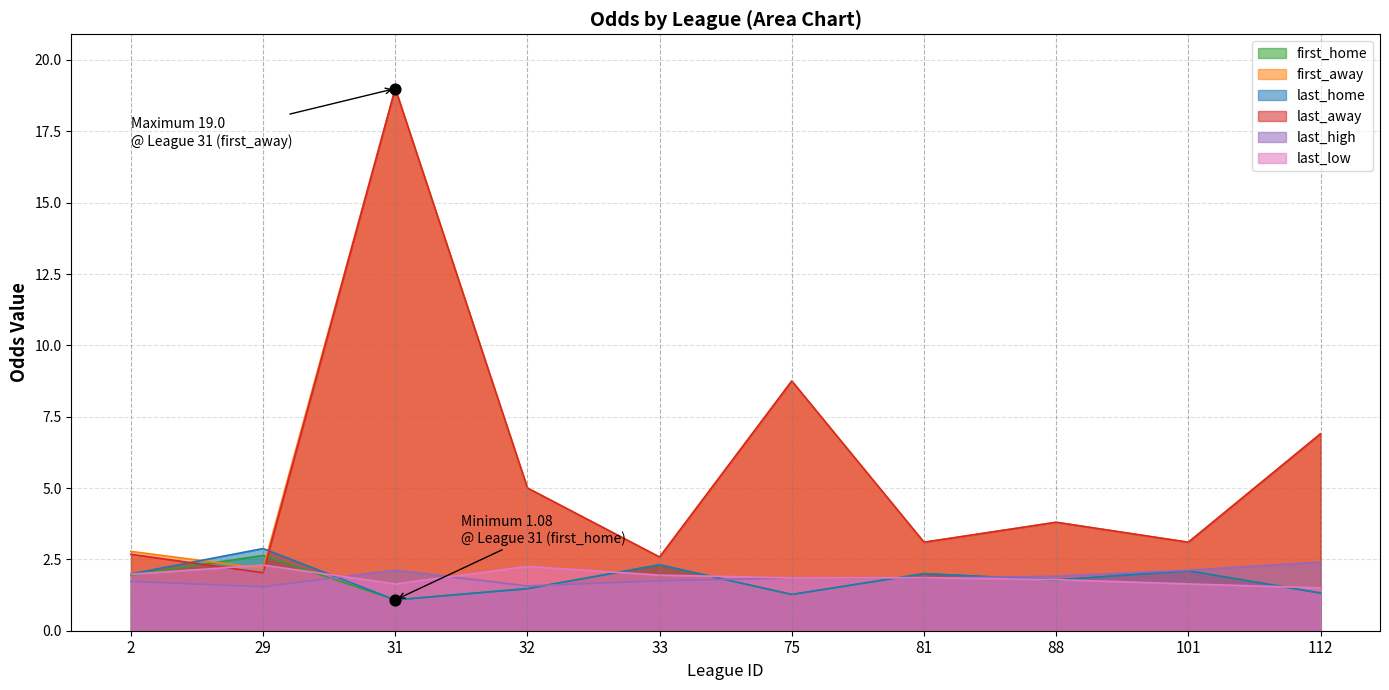

Which series contains the highest Y value?

first_away